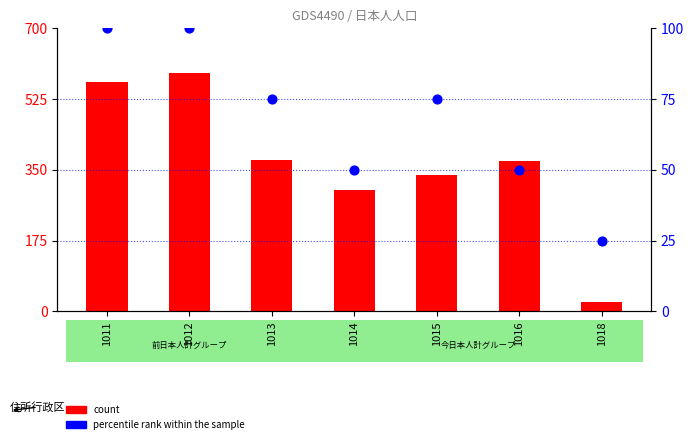

At which category is the sum across all series the highest?

1012